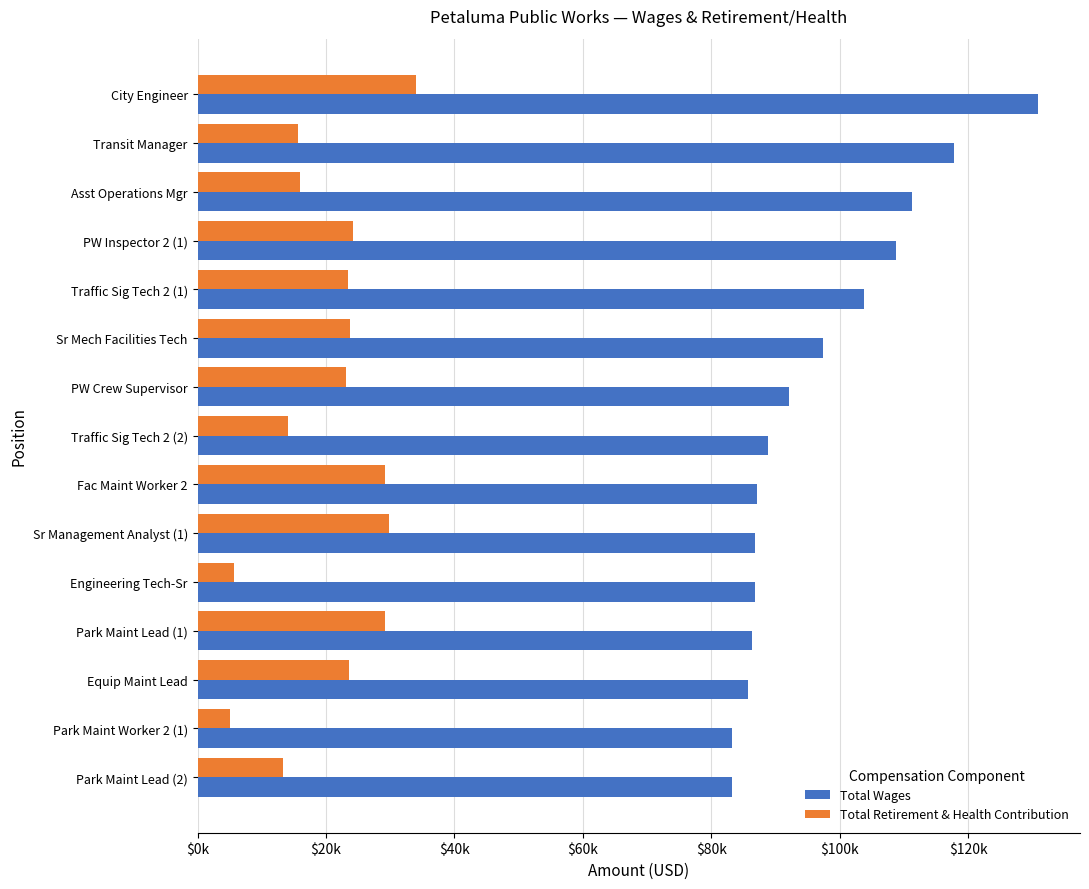

At which category does the chart reach its peak across all series?

City Engineer